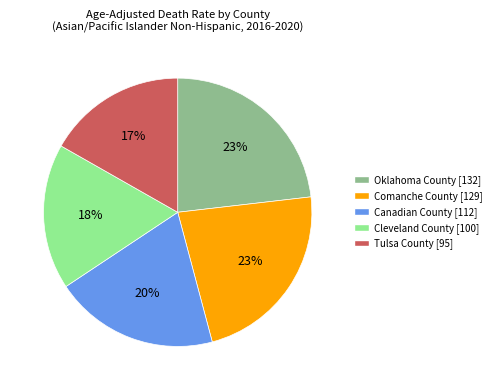

Does Oklahoma County account for over 50% of the chart?

No